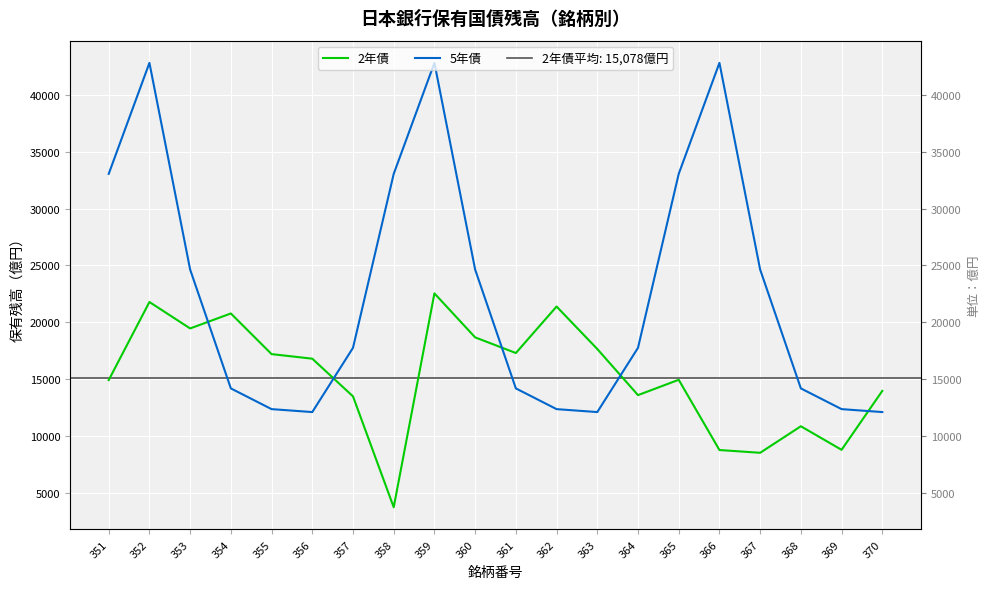

Reading left to right, list all the values displayed in this chart.

2年債: 351=14921	352=21788	353=19463	354=20780	355=17205	356=16803	357=13488	358=3734	359=22547	360=18677	361=17301	362=21390	363=17654	364=13597	365=14947	366=8768	367=8525	368=10859	369=8786	370=13969
5年債: 351=33058	352=42821	353=24643	354=14189	355=12366	356=12107	357=17758	358=33058	359=42821	360=24643	361=14189	362=12366	363=12107	364=17758	365=33058	366=42821	367=24643	368=14189	369=12366	370=12107